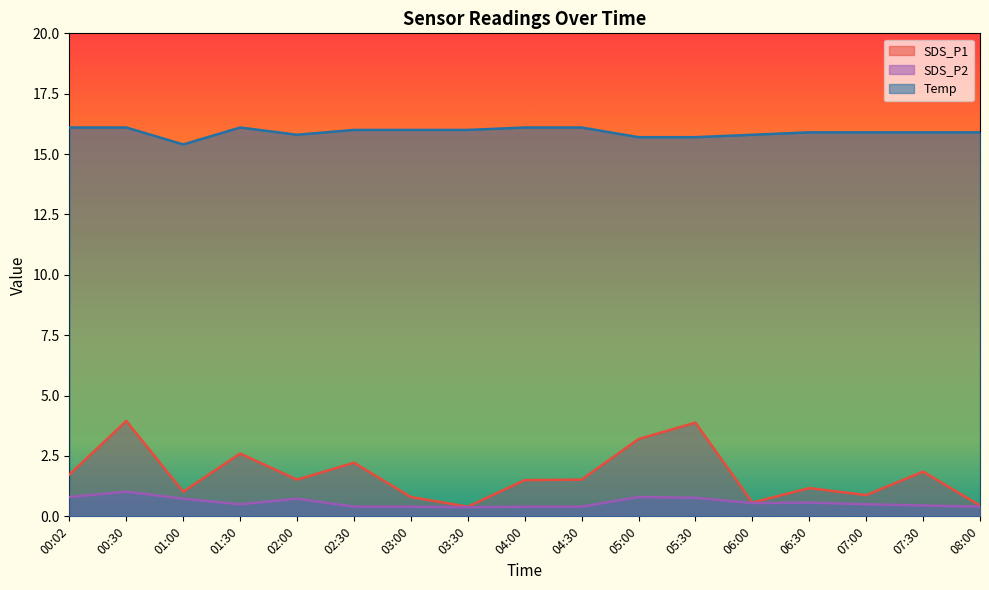

Which series has the largest total across all categories?

Temp